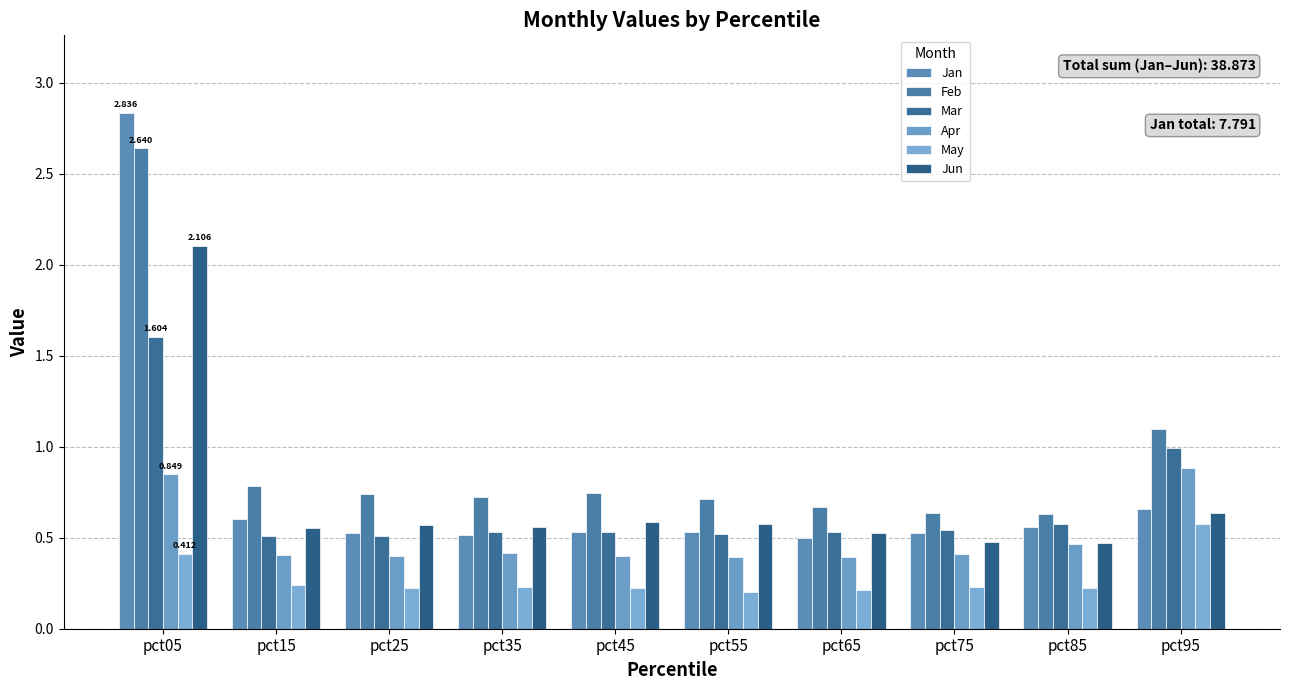

Which series has the widest spread of values?

Jan